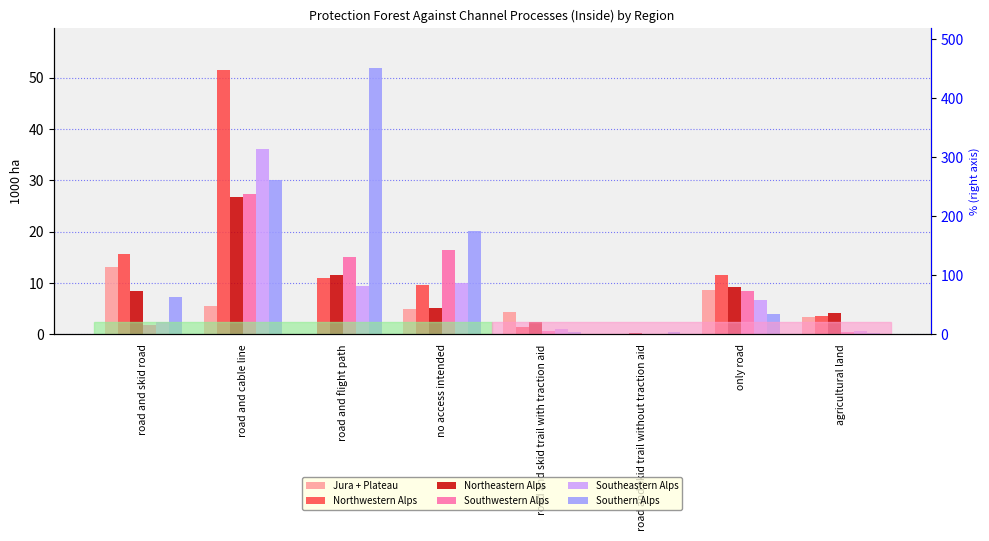

Reading left to right, list all the values displayed in this chart.

Jura + Plateau: 13.1	5.5	0.0	4.9	4.3	0.0	8.6	3.4
Northwestern Alps: 15.6	51.4	10.9	9.6	1.4	0.0	11.6	3.6
Northeastern Alps: 8.4	26.7	11.6	5.1	2.5	0.3	9.3	4.2
Southwestern Alps: 1.8	27.4	15.1	16.5	0.7	0.0	8.5	0.4
Southeastern Alps: 2.4	36.1	9.4	10.1	1.1	0.0	6.7	0.7
Southern Alps: 7.3	30.0	51.8	20.2	0.4	0.4	4.0	0.3